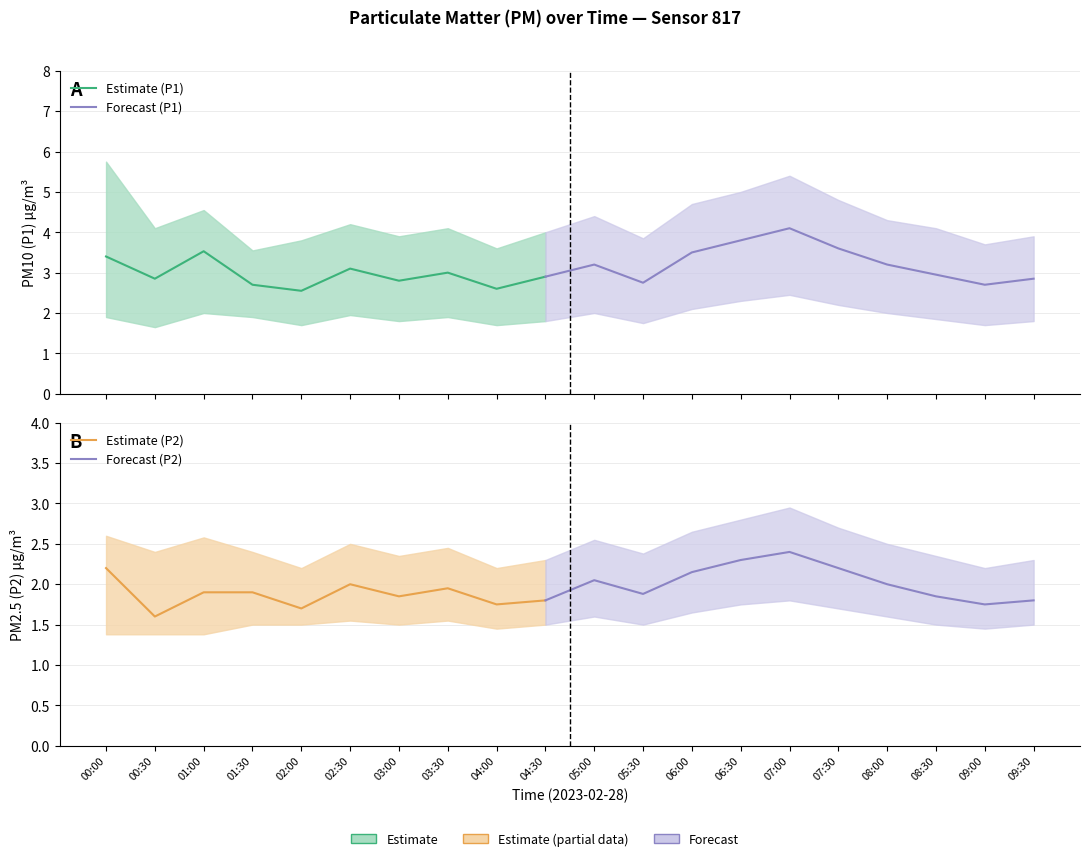

Which category has the lowest value across all series?

00:00